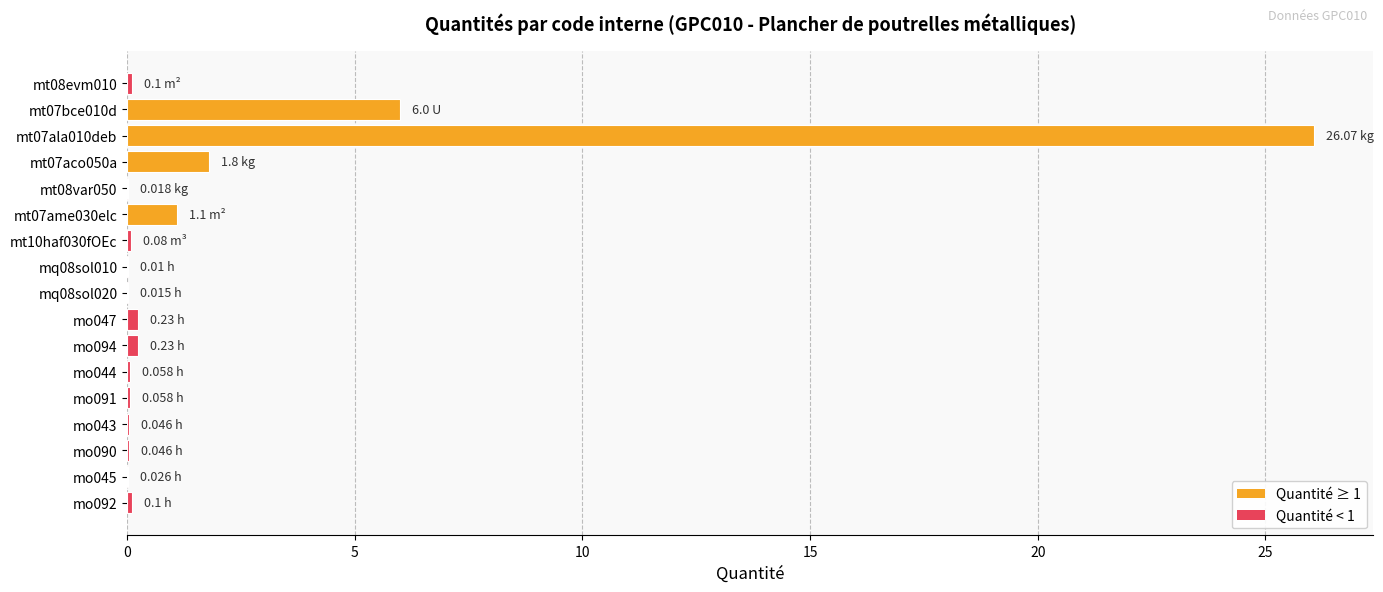

What is the sum of all values?

36.0